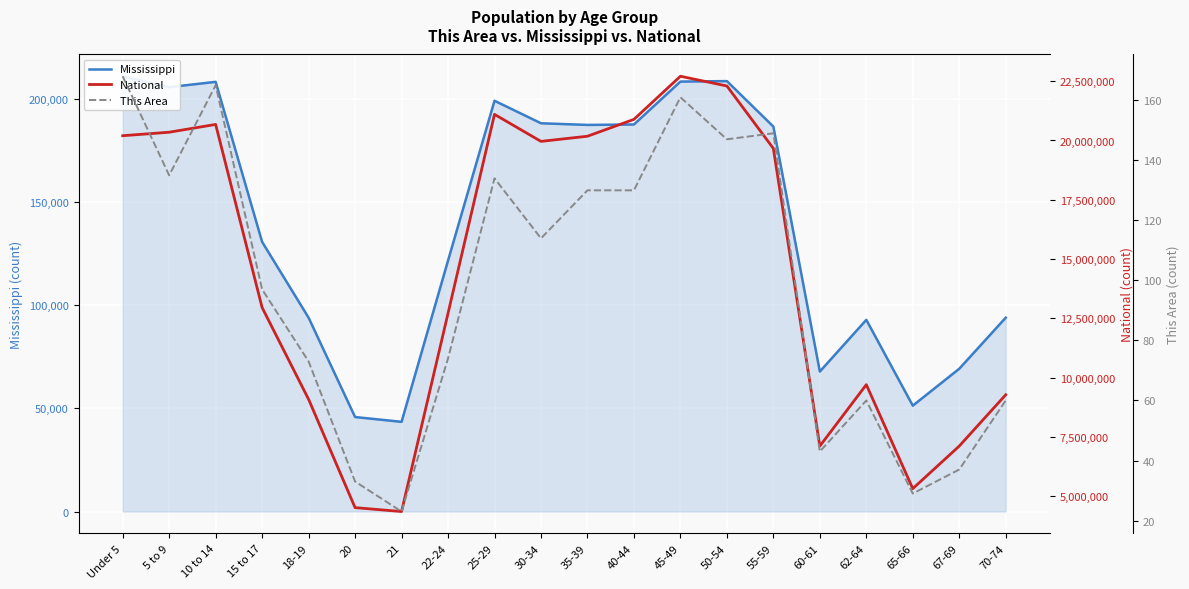

What is the spread (max minus min) of values at 21?

4354271